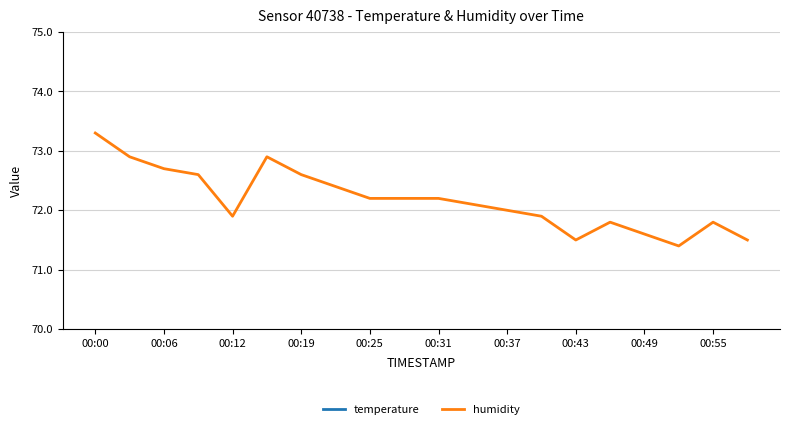

At which label does humidity first exceed 72?

00:00